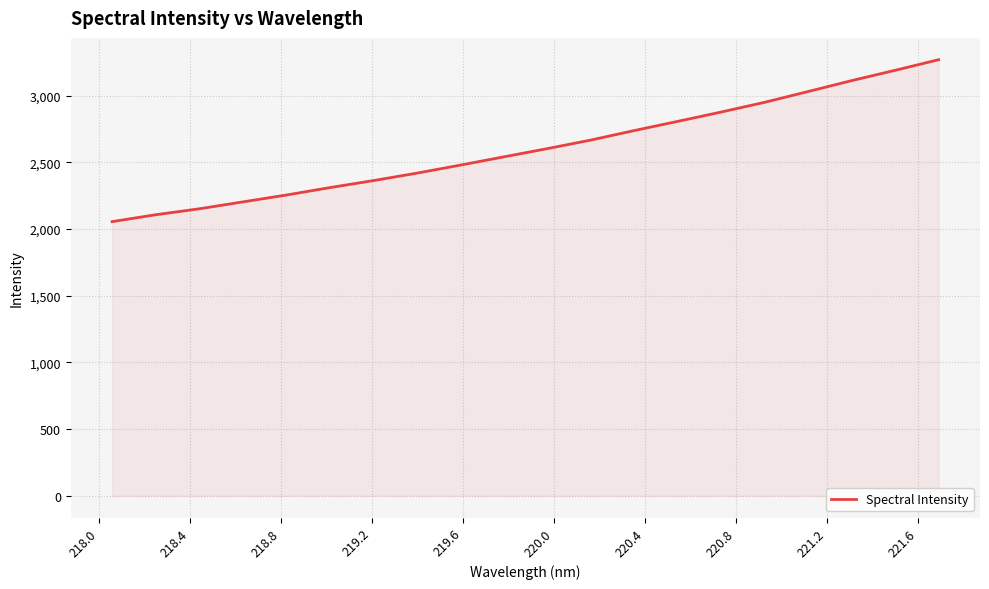

What is the smallest value displayed?

2056.0